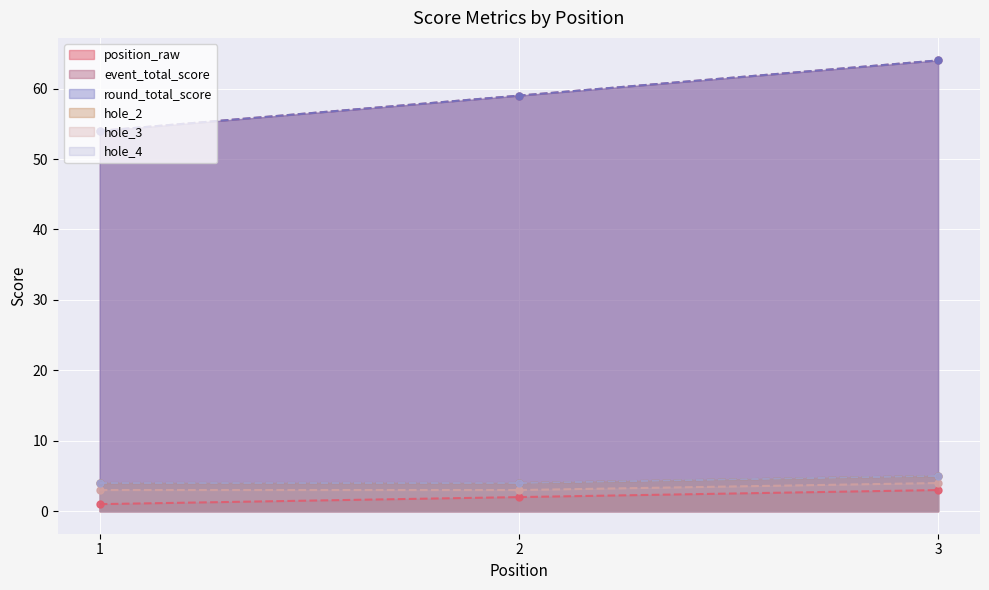

The round_total_score series shows 103 at 3. True or false?

False